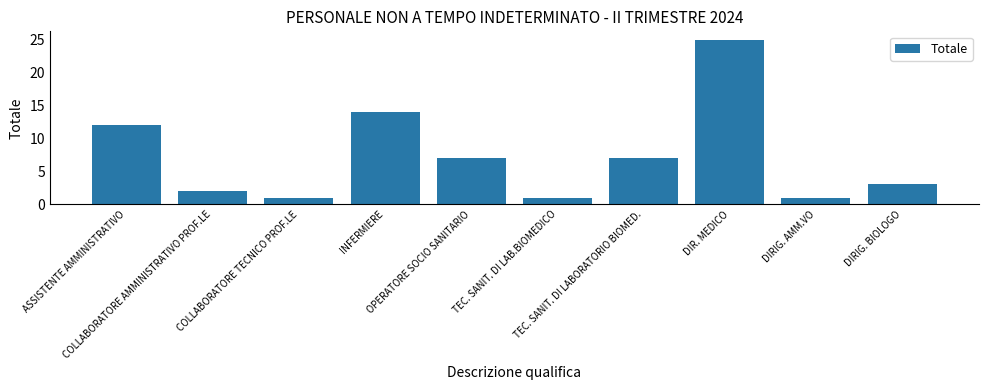

The chart shows a value of 6 at INFERMIERE. True or false?

False